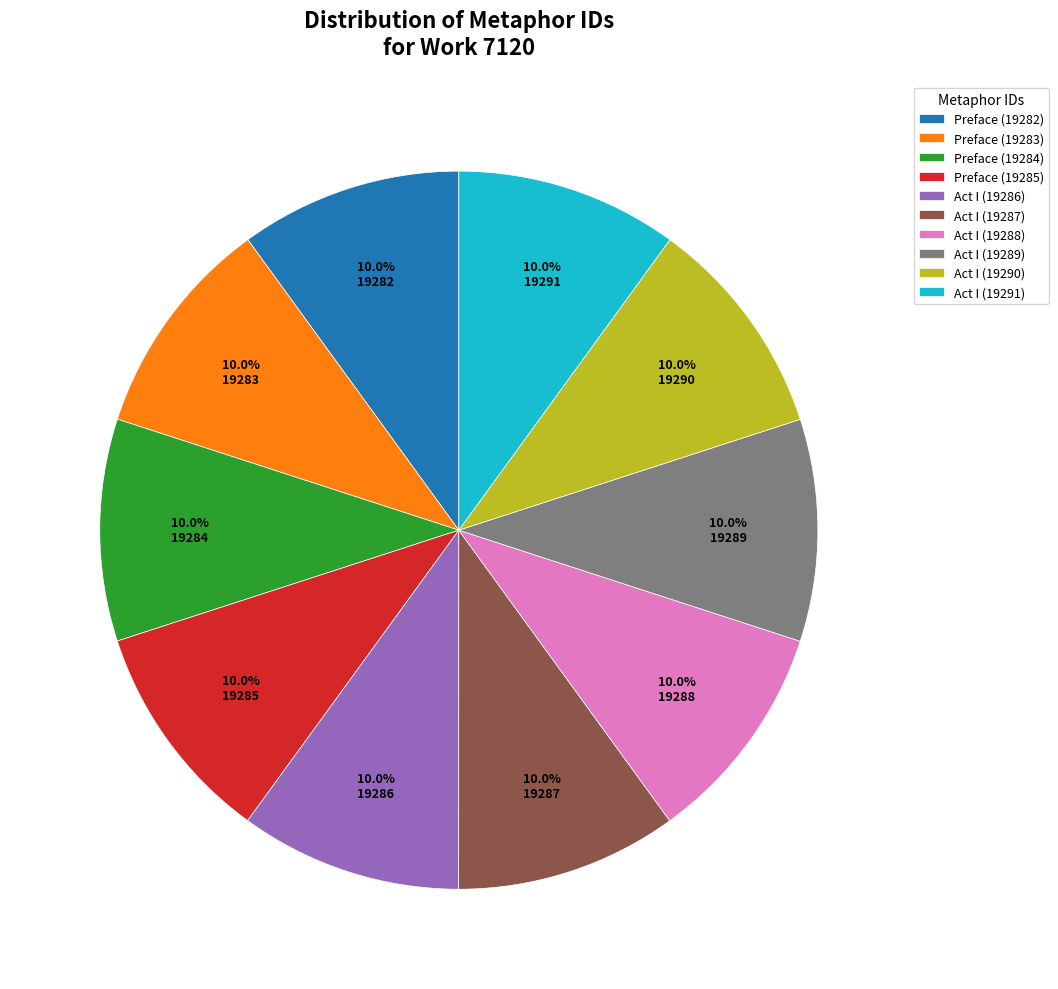

What is the ratio of the value at Act I (19291) to the value at Preface (19283)?

1.0